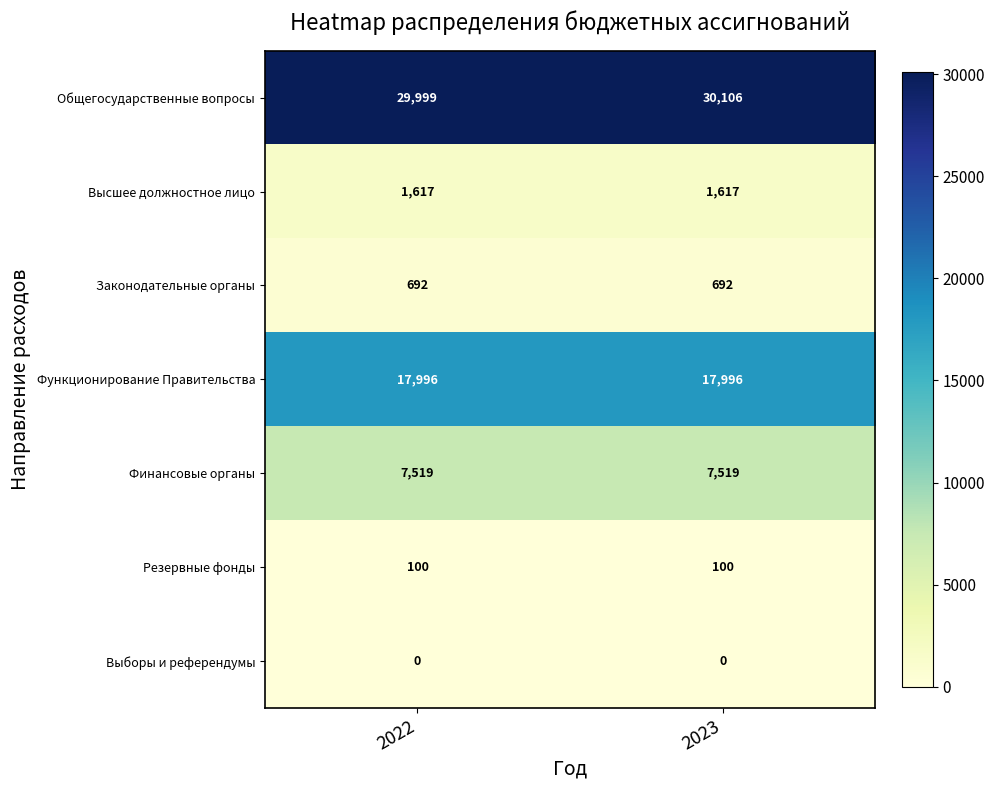

Which series has the largest total across all categories?

Общегосударственные вопросы